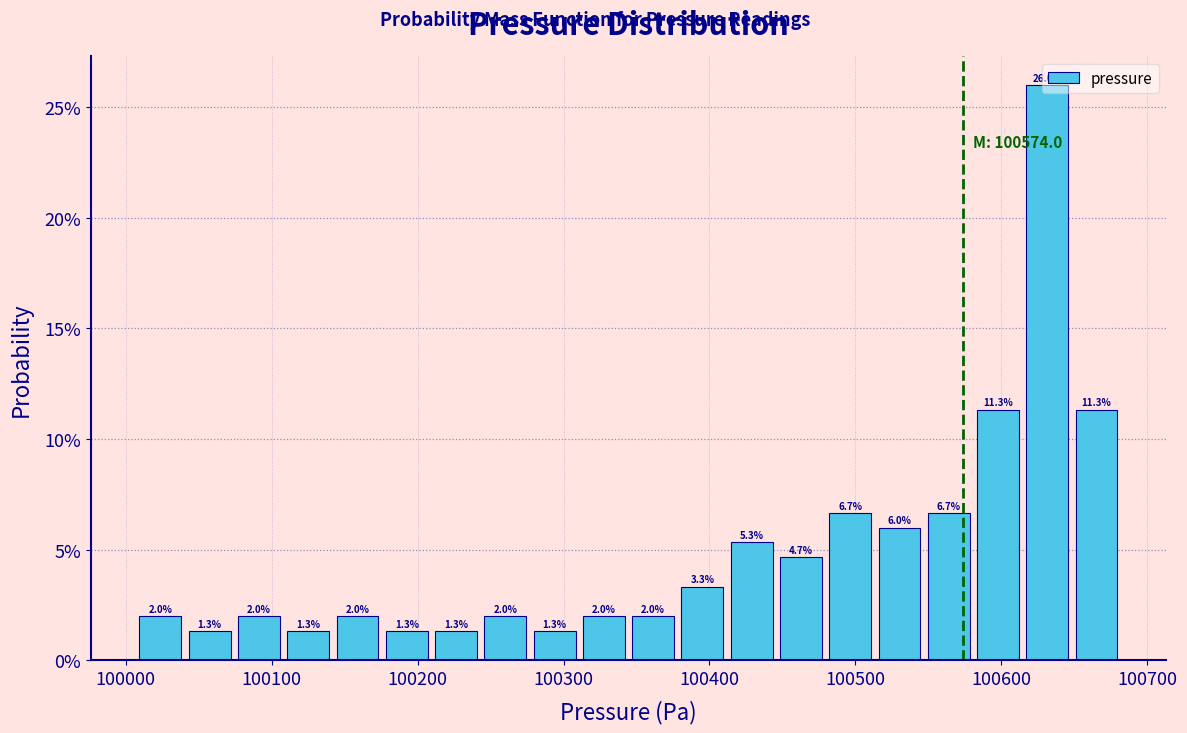

Read against the x-axis, roughly where is the centre of the tallest bar?

100630